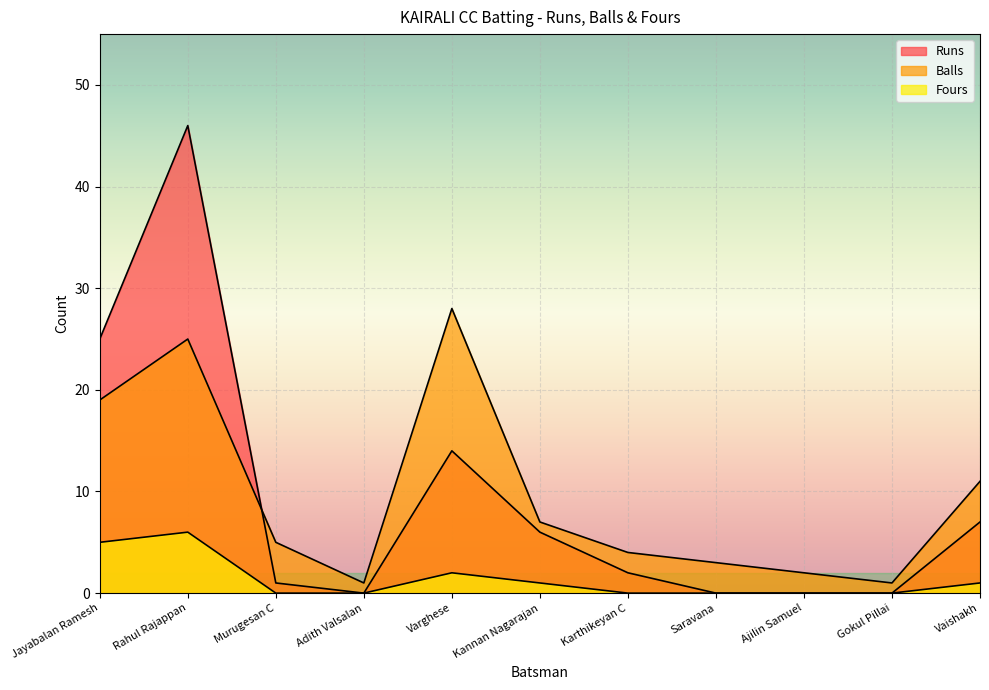

Which label corresponds to the largest value in the chart?

Rahul Rajappan